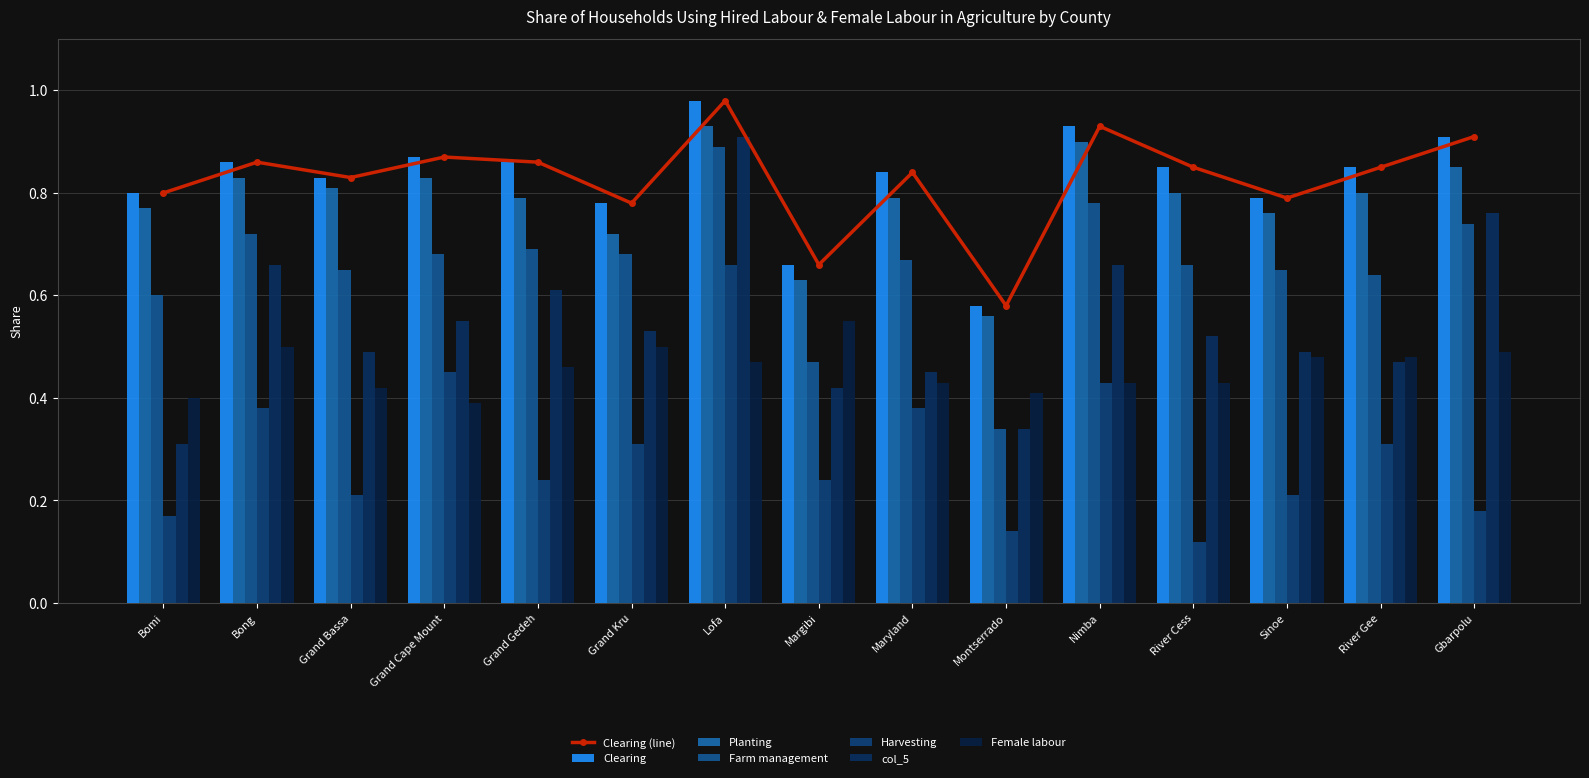

Which series has the largest total across all categories?

Clearing